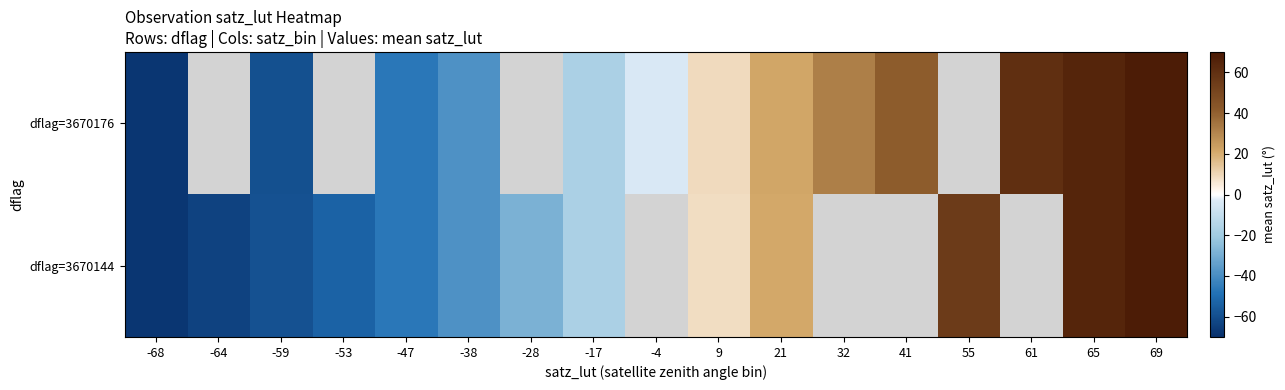

Which has a higher value, -68 or -38?

-38